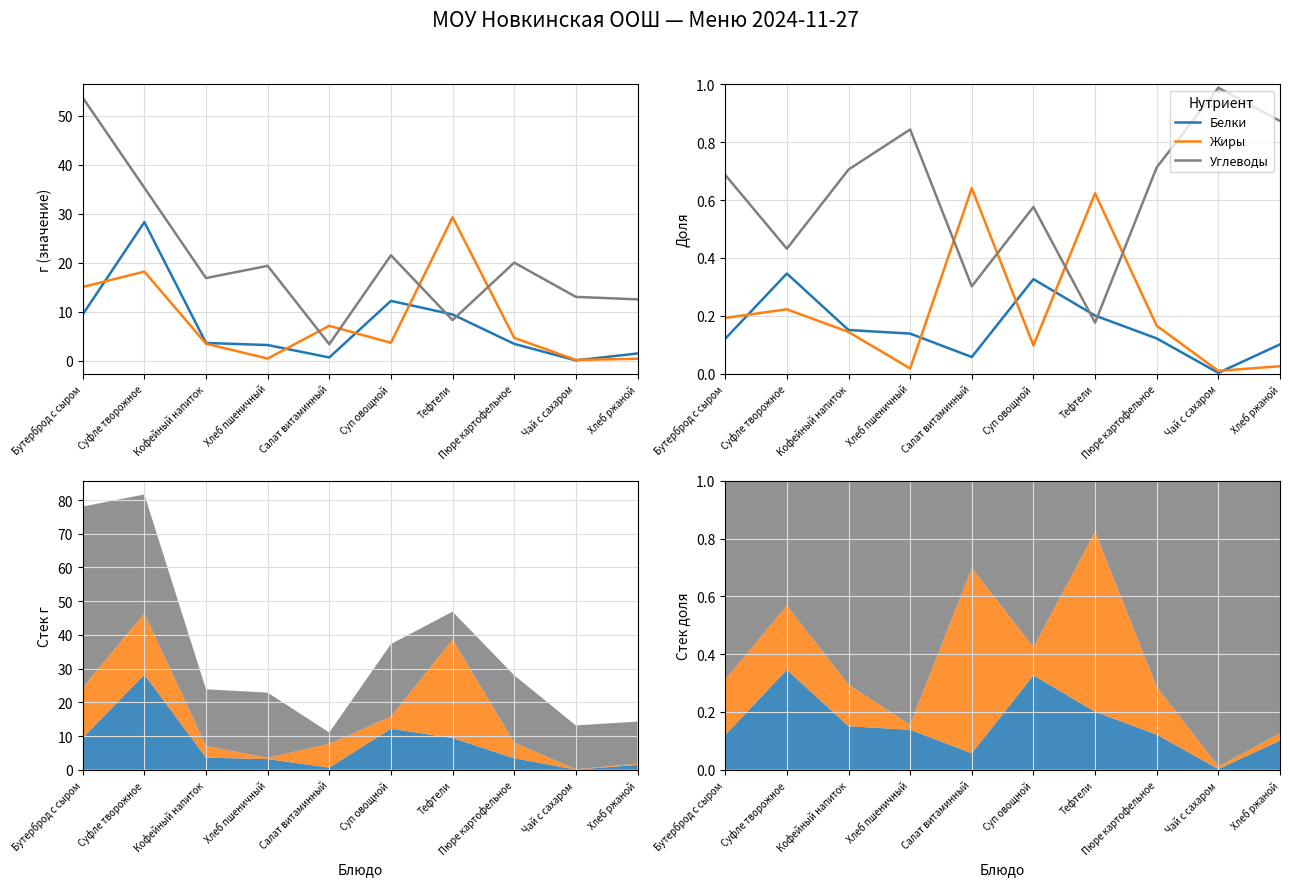

Reading left to right, list all the values displayed in this chart.

Белки: Бутерброд с сыром=0.1	Суфле творожное=0.3	Кофейный напиток=0.2	Хлеб пшеничный=0.1	Салат витаминный=0.1	Суп овощной=0.3	Тефтели=0.2	Пюре картофельное=0.1	Чай с сахаром=0.0	Хлеб ржаной=0.1
Жиры: Бутерброд с сыром=0.2	Суфле творожное=0.2	Кофейный напиток=0.1	Хлеб пшеничный=0.0	Салат витаминный=0.6	Суп овощной=0.1	Тефтели=0.6	Пюре картофельное=0.2	Чай с сахаром=0.0	Хлеб ржаной=0.0
Углеводы: Бутерброд с сыром=0.7	Суфле творожное=0.4	Кофейный напиток=0.7	Хлеб пшеничный=0.8	Салат витаминный=0.3	Суп овощной=0.6	Тефтели=0.2	Пюре картофельное=0.7	Чай с сахаром=1.0	Хлеб ржаной=0.9